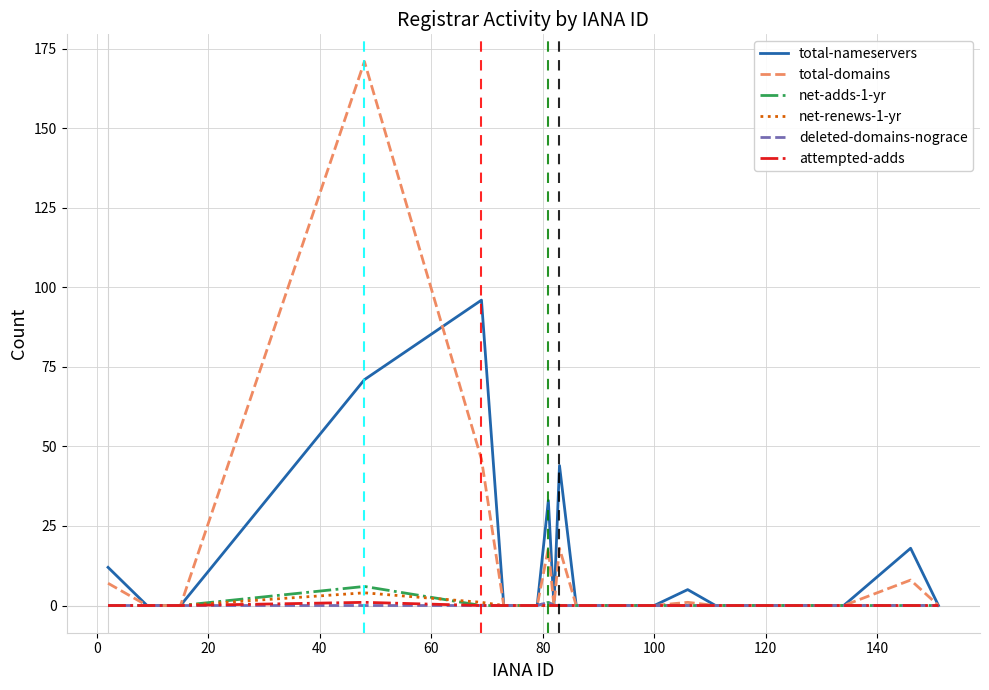

What is the sum of all net-adds-1-yr values?

7